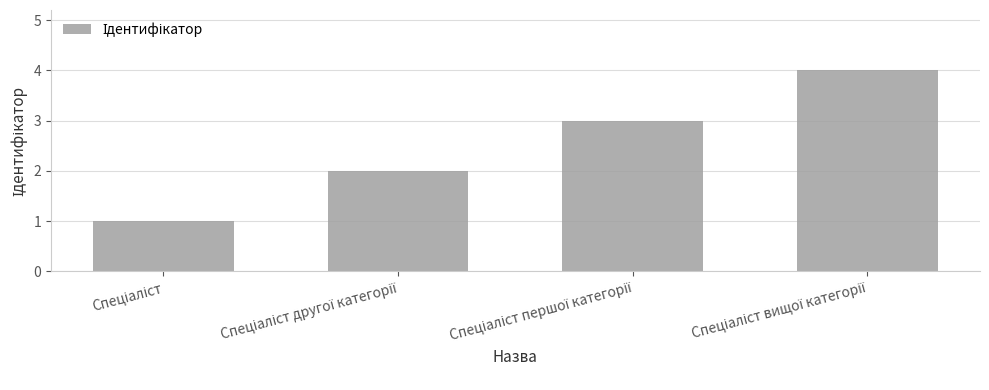

How many categories are shown in the chart?

4